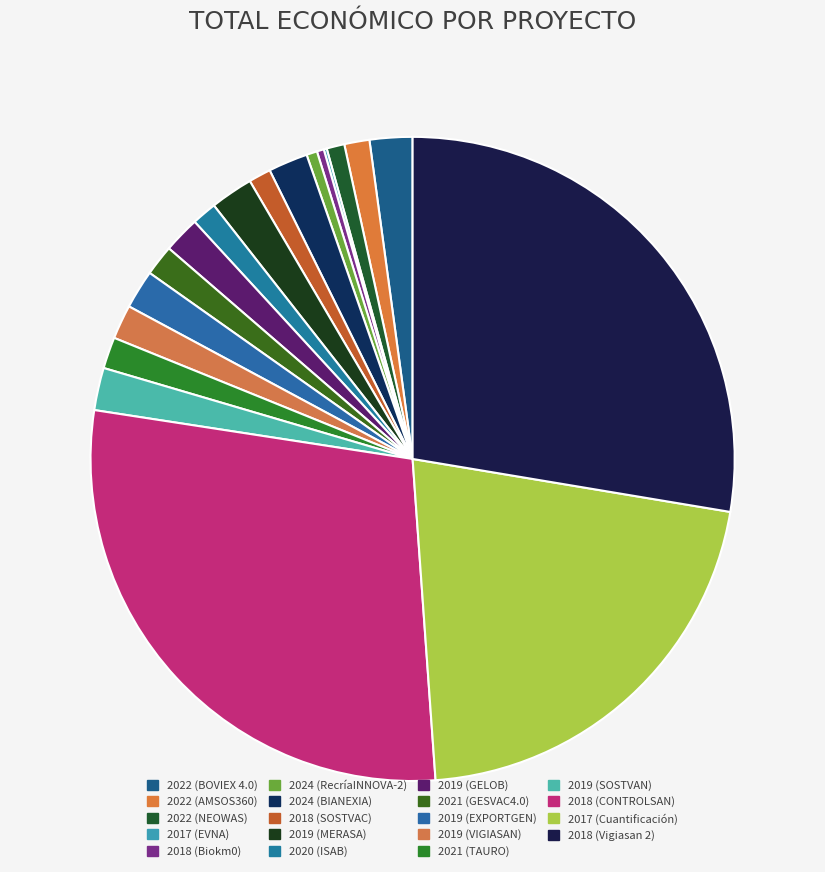

Approximately how many times larger is the value at 2024 (RecríaINNOVA-2) compared to 2019 (SOSTVAN)?

0.3